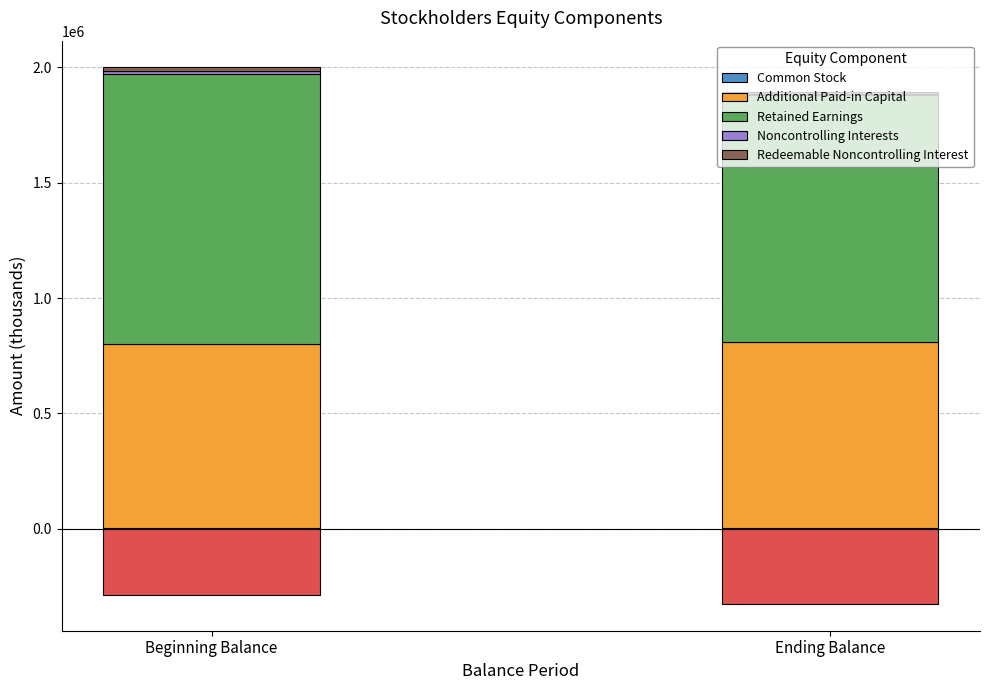

What position from the left is Ending Balance?

2